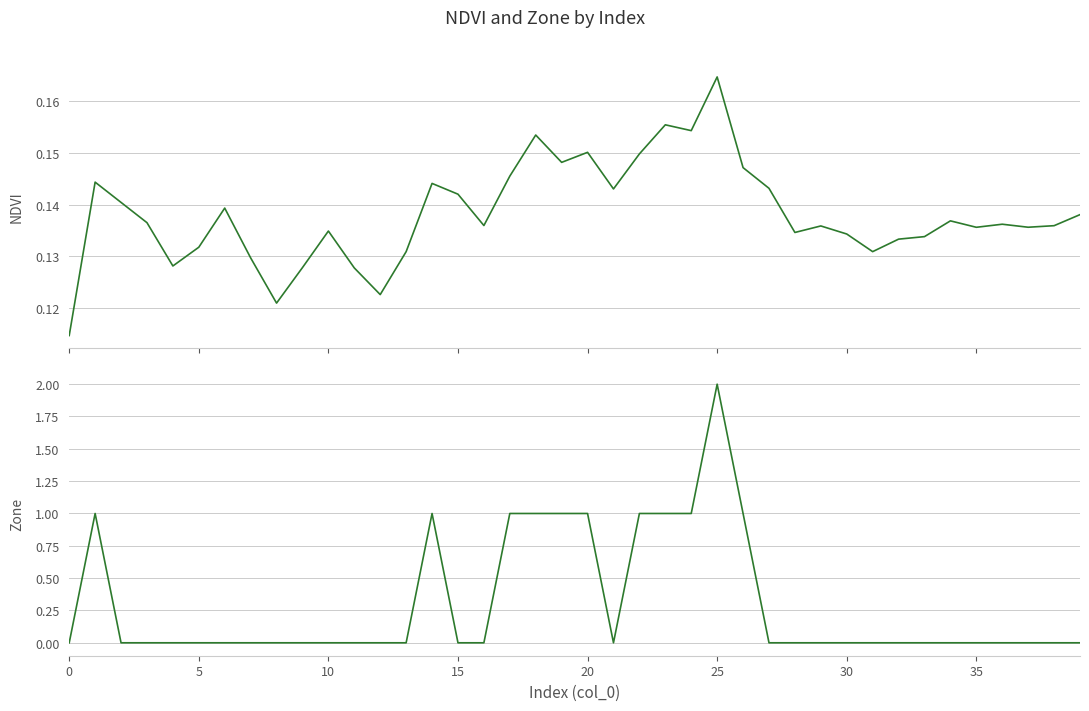

At which category does Zone reach its first local valley?

21